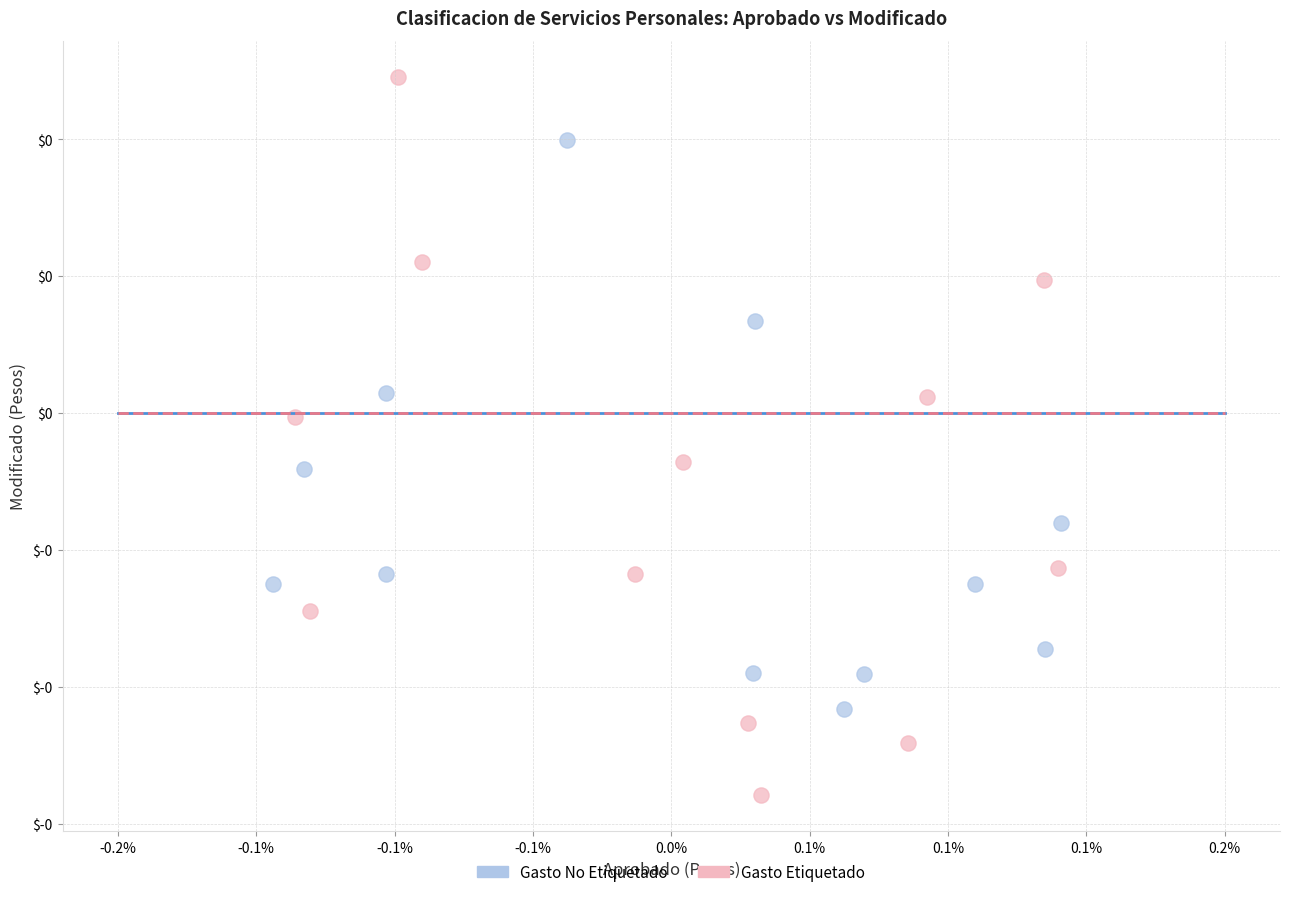

Which series reaches the maximum Y coordinate?

Gasto Etiquetado